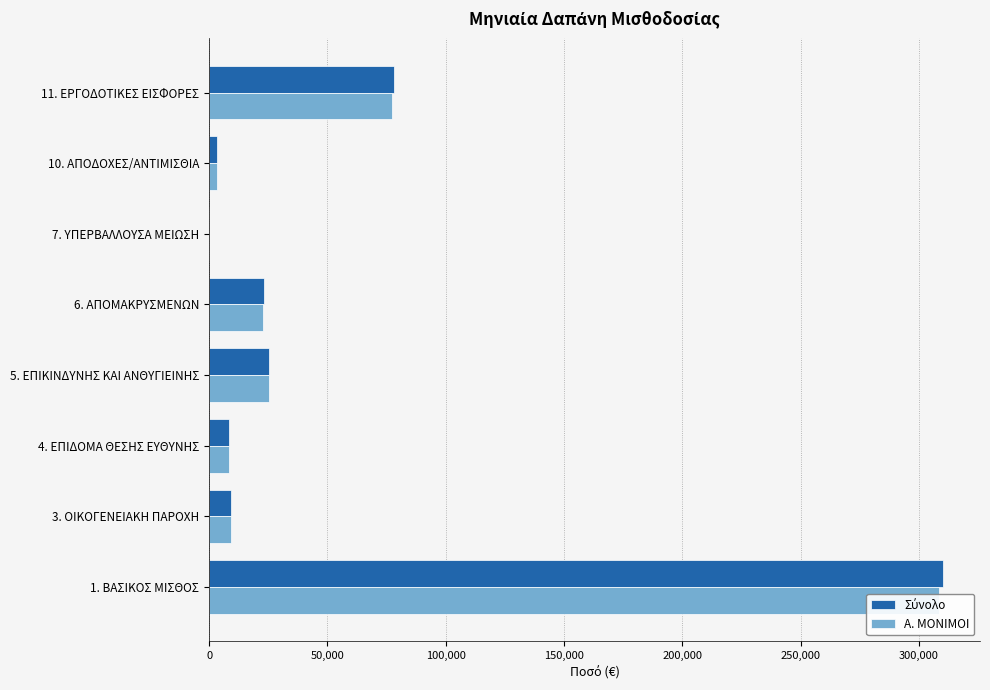

Reading left to right, extract all data points from this chart.

Σύνολο: 310316.2	9320.0	8467.3	25490.0	23083.3	57.0	3292.1	77945.7
Α. ΜΟΝΙΜΟΙ: 308634.2	9250.0	8467.3	25490.0	22983.3	57.0	3292.1	77495.1